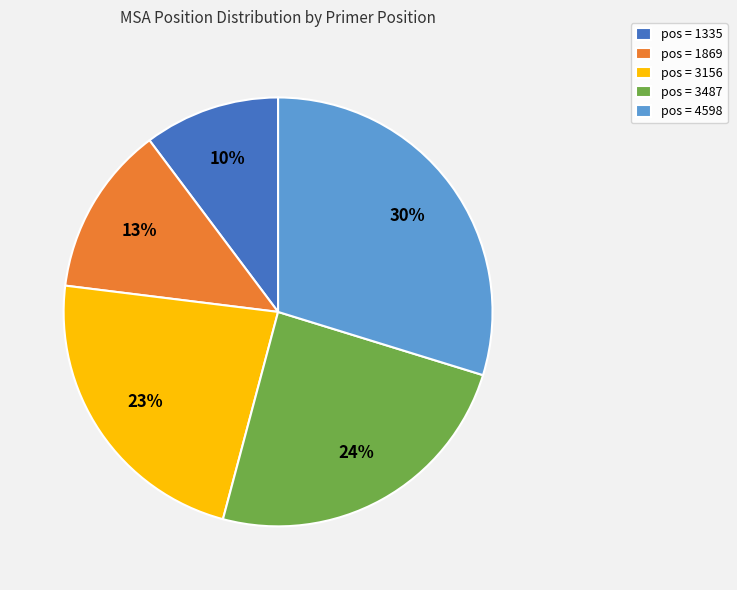

Which category has the smallest portion of the pie?

pos = 1335